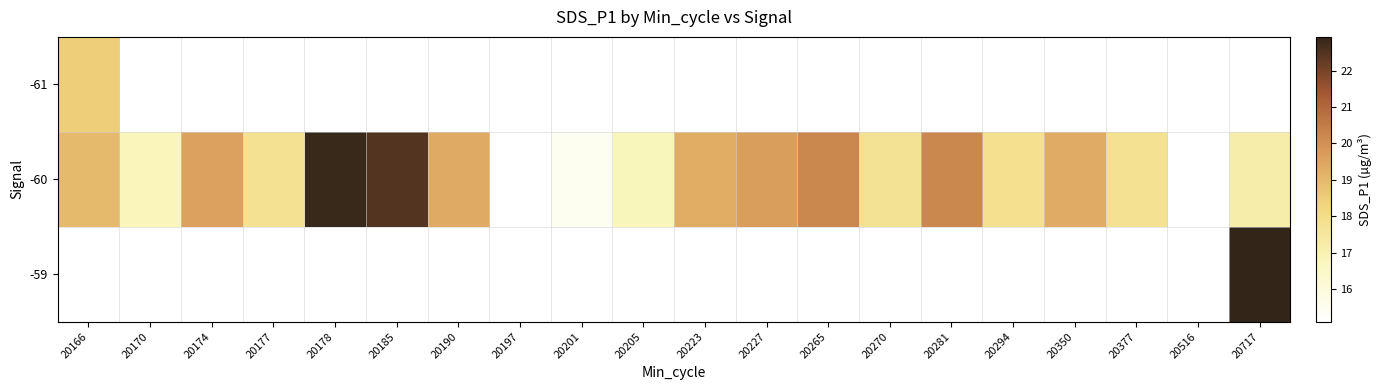

At which label is -61 closest to 18?

20166